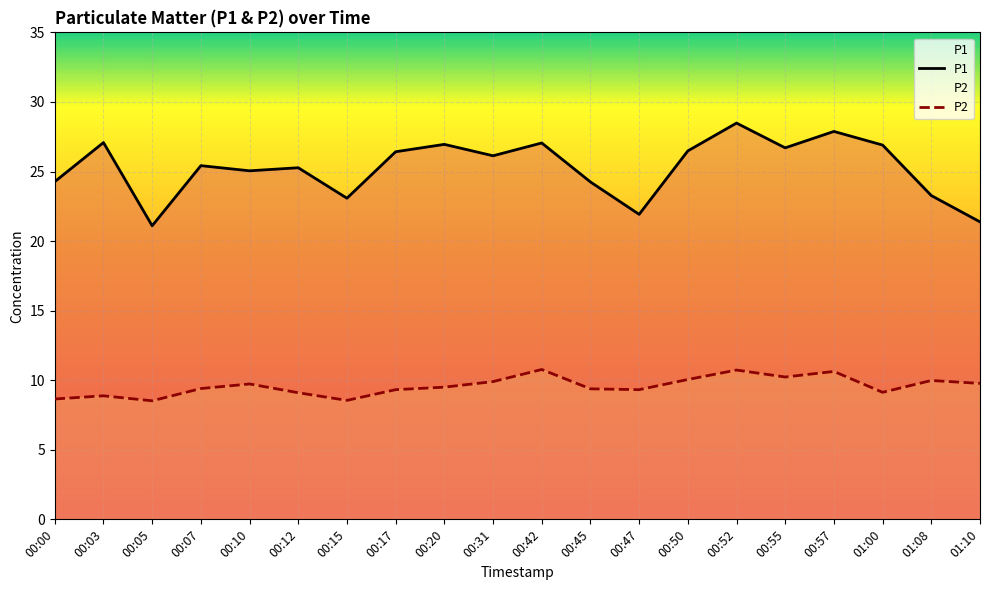

What is the difference between the second highest and second lowest values in the P1 series?

6.5